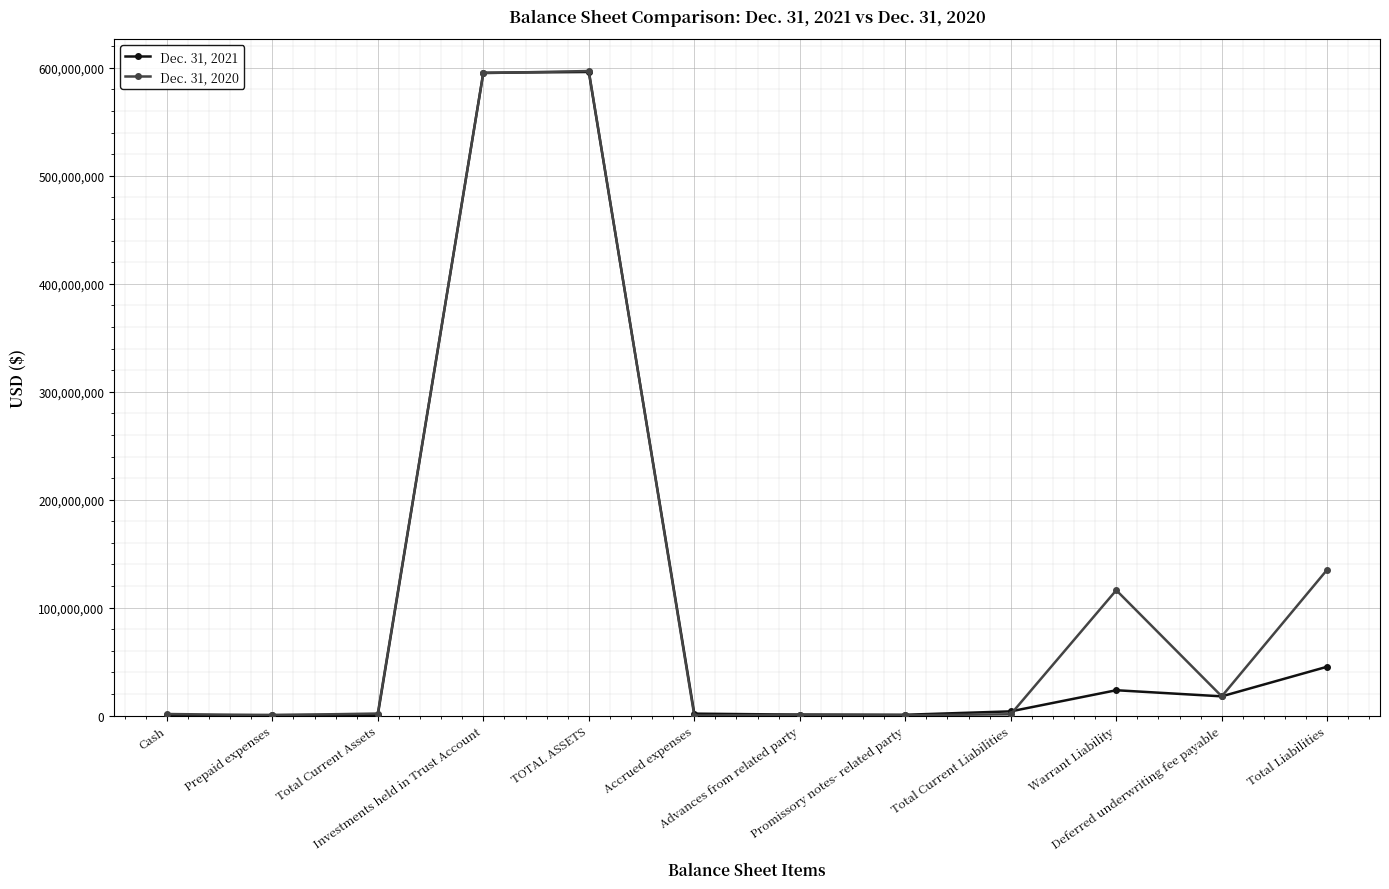

What is the approximate value of Dec. 31, 2021 at Investments held in Trust Account, to the nearest 10?

595450520